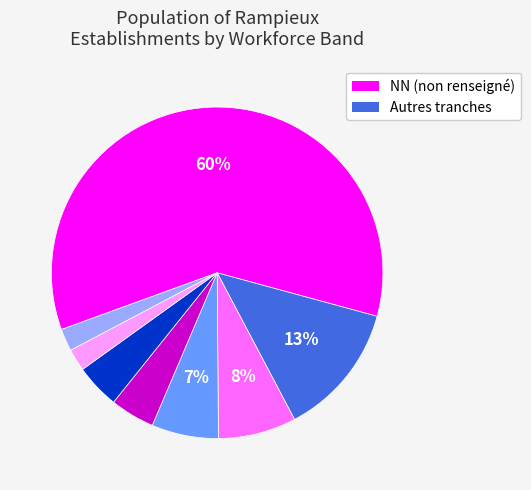

Is there any slice that represents more than half of the pie?

Yes